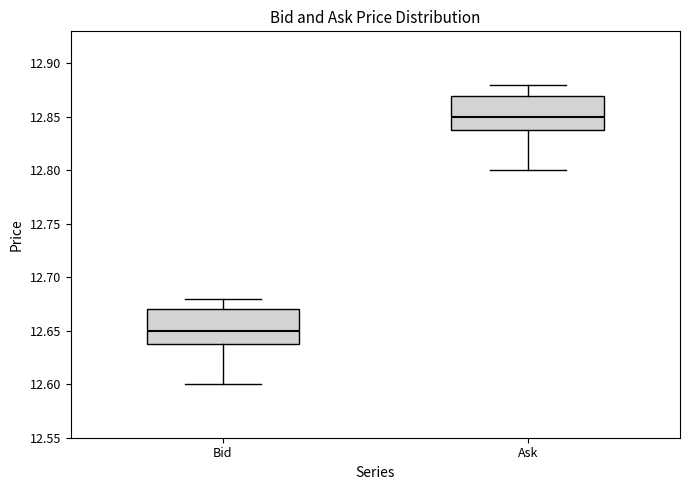

Where does the upper whisker of the box for Bid end on the y-axis? The values are not printed on the chart, so give them approximately, as read against the axis.

12.68